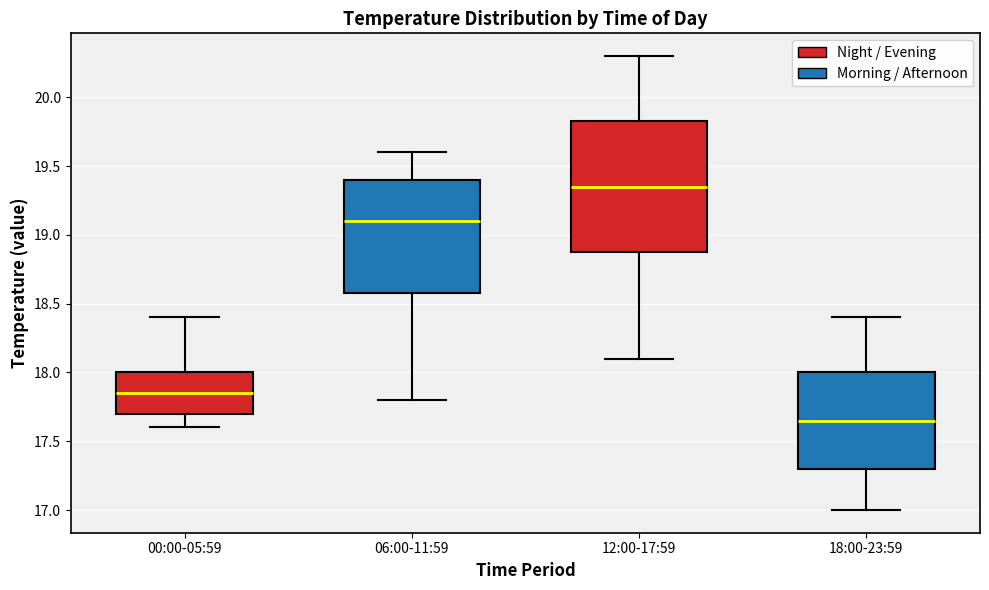

Comparing the boxes themselves (not the whiskers), which one is the tallest?

12:00-17:59